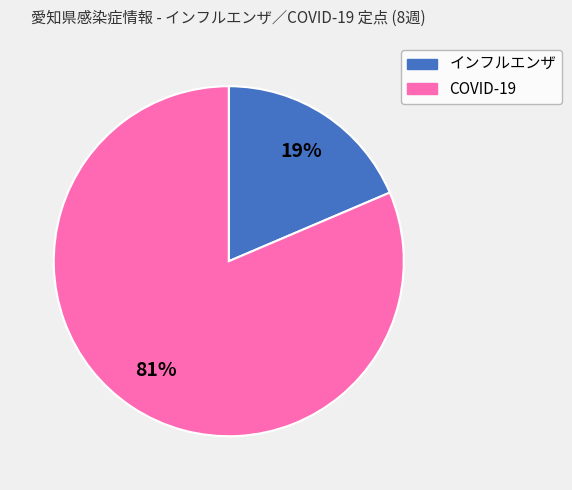

Is インフルエンザ the majority of the pie?

No